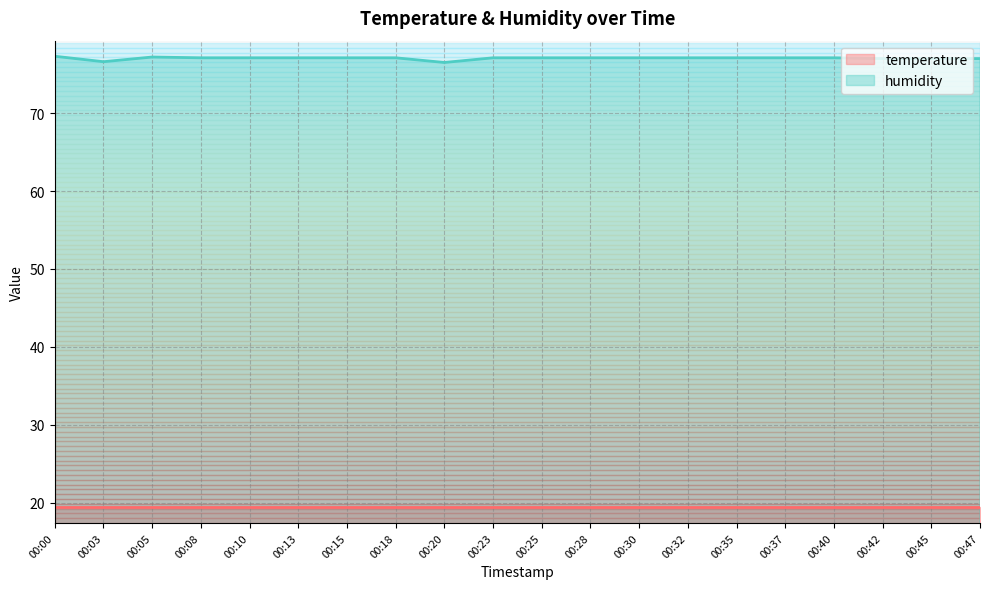

How many values exceed 77?

15